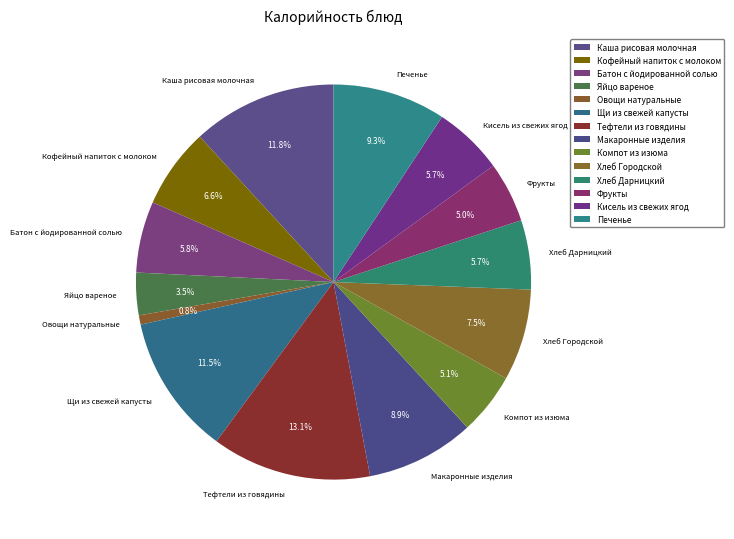

Between Яйцо вареное and Тефтели из говядины, which is larger?

Тефтели из говядины